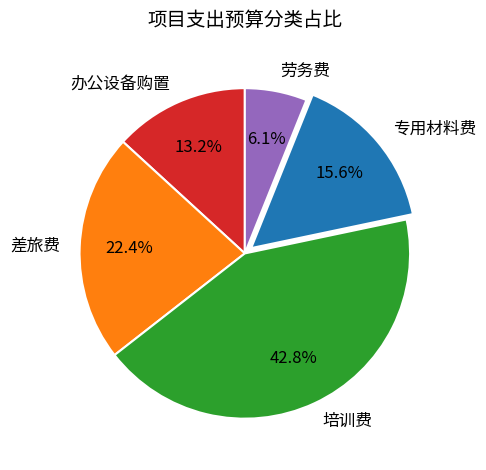

Is there any slice that represents more than half of the pie?

No